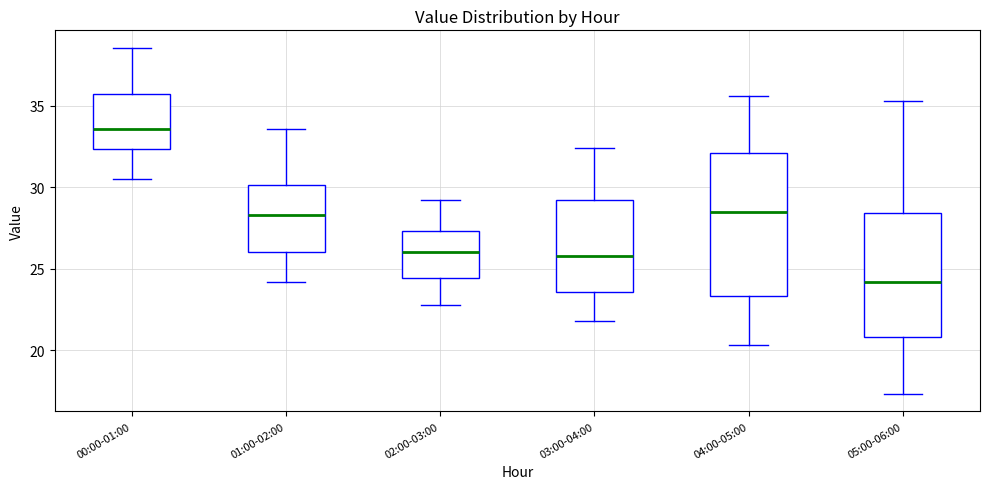

Reading left to right, transcribe this box plot: for each box, give where its median line is, the range the box spans, and where its two whiskers end, as read against the y-axis. The values are not printed on the chart, so give them approximately, as read against the axis.

00:00-01:00: median 33.5, box 32.5 to 35.5, whiskers 30.5 to 38.5
01:00-02:00: median 28.5, box 26.0 to 30.0, whiskers 24.0 to 33.5
02:00-03:00: median 26.0, box 24.5 to 27.5, whiskers 23.0 to 29.0
03:00-04:00: median 26.0, box 23.5 to 29.0, whiskers 22.0 to 32.5
04:00-05:00: median 28.5, box 23.5 to 32.0, whiskers 20.5 to 35.5
05:00-06:00: median 24.0, box 21.0 to 28.5, whiskers 17.5 to 35.5